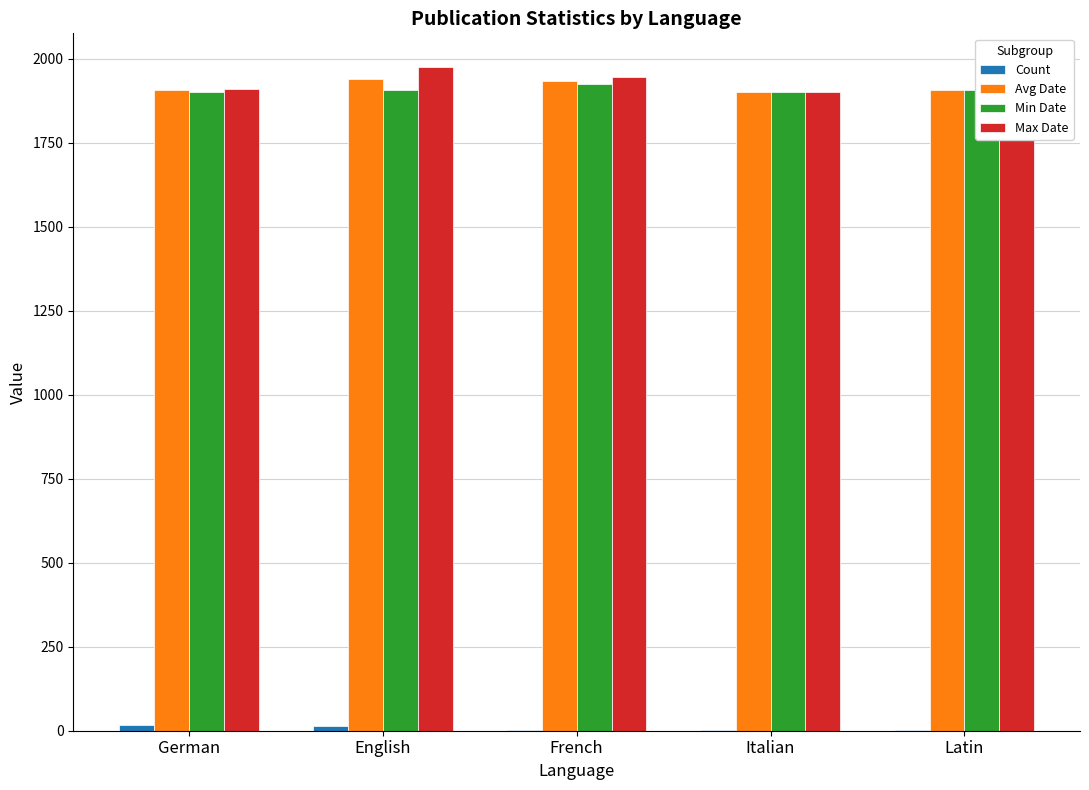

True or false: Min Date has a value of 429.2 at German.

False